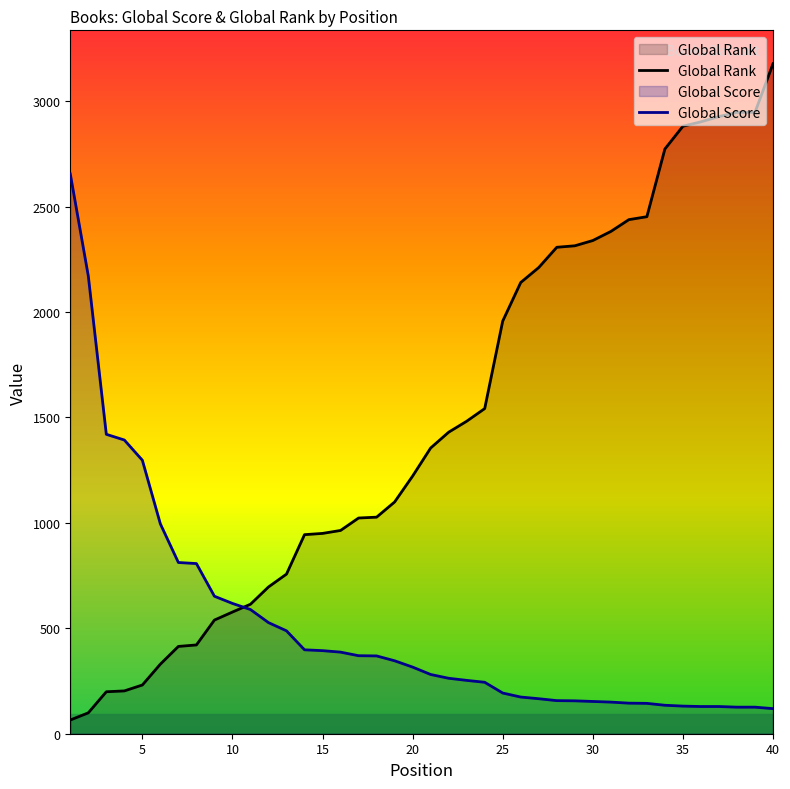

What is the lowest value of the Global Score series?

119